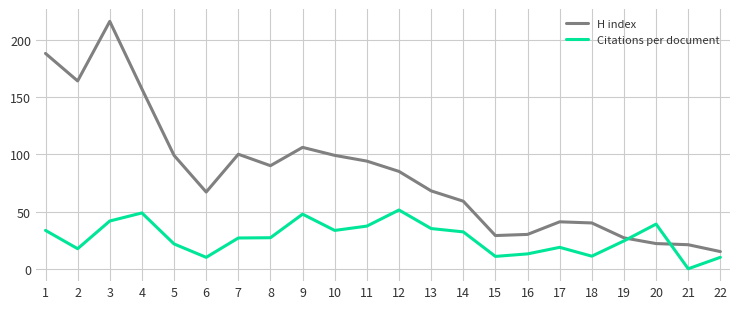

At which category is the sum across all series the highest?

3